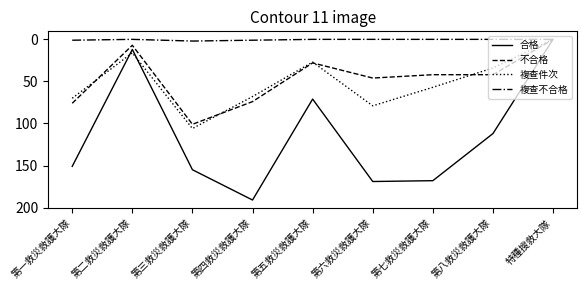

What is the difference between the 複查件次 values at 特種搜救大隊 and 第七救災救護大隊?

57